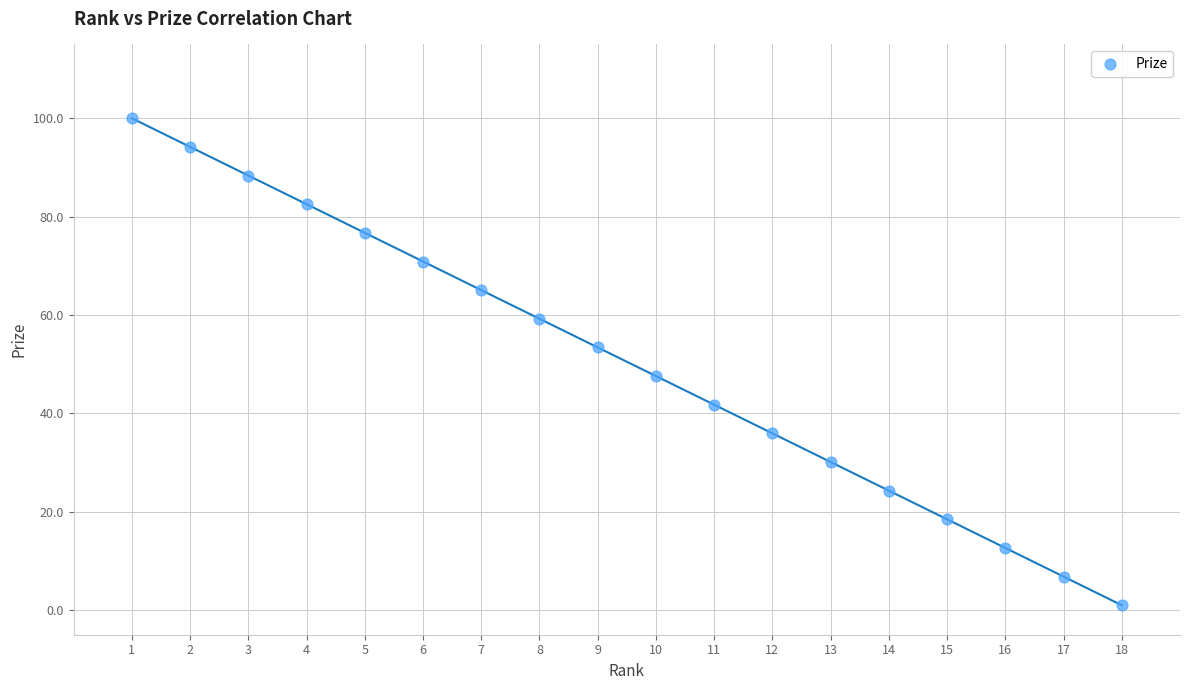

What is the range of Y values (max minus min)?

99.0